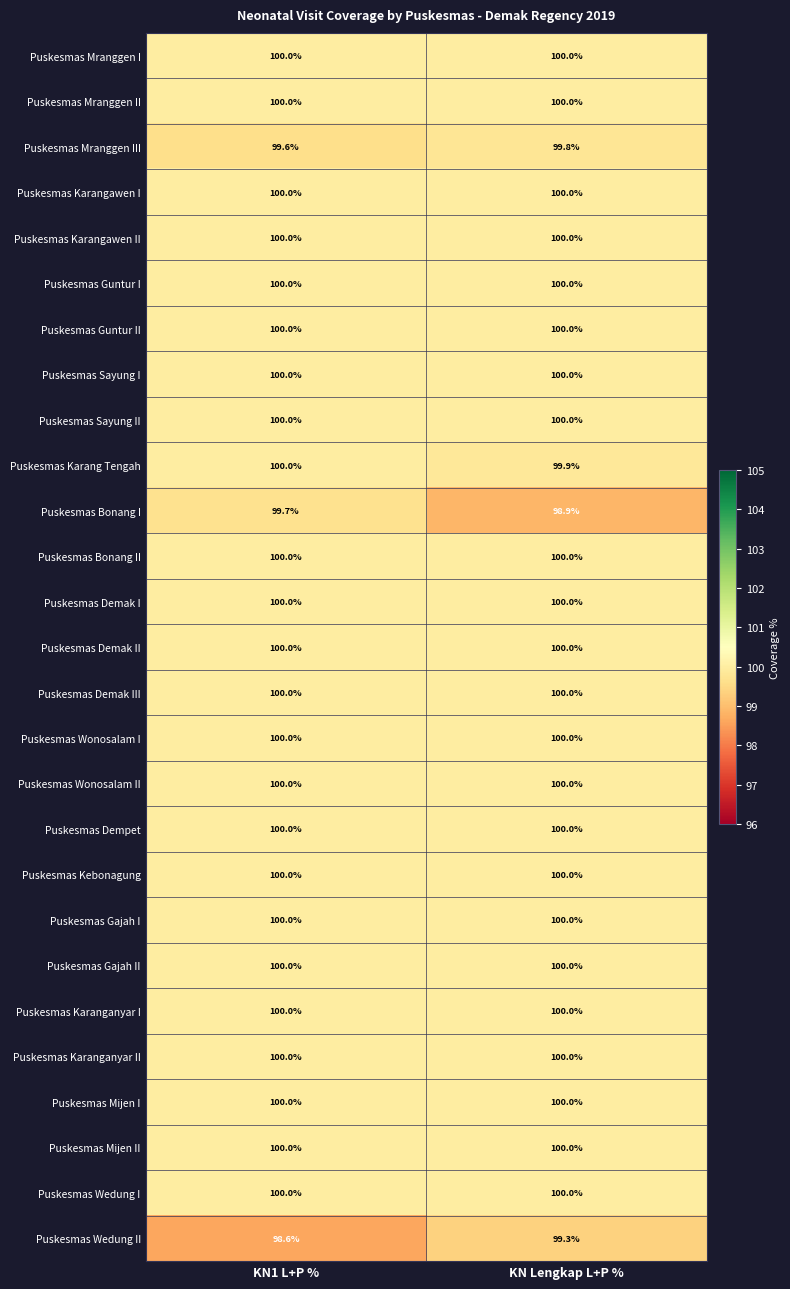

Between KN1 L+P % and KN Lengkap L+P %, which series saw the biggest shift?

Puskesmas Bonang I